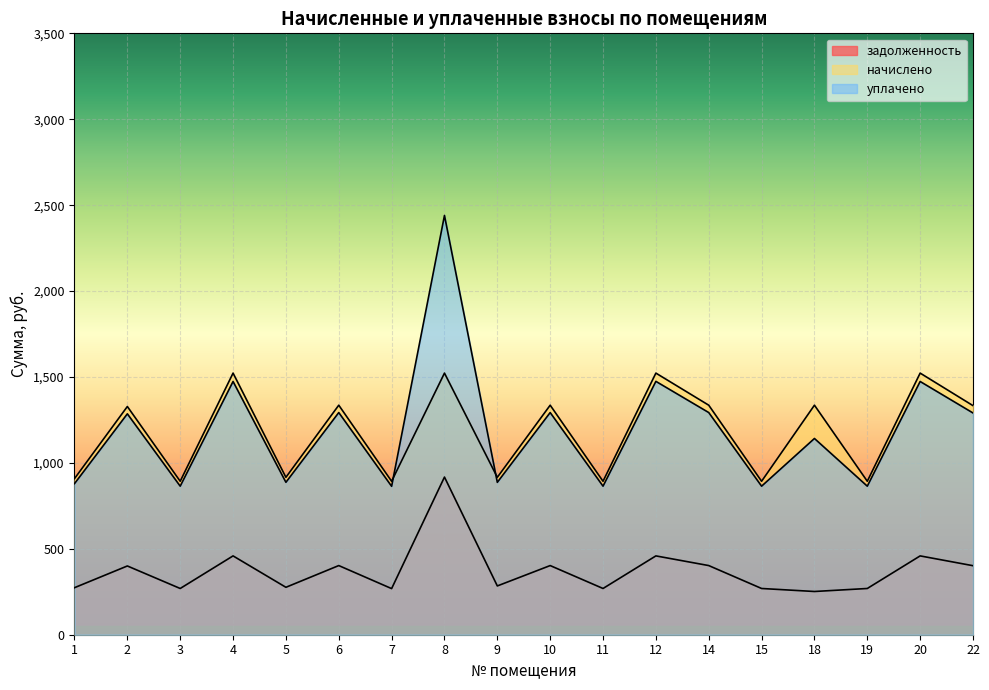

How many intersections are there between начислено and уплачено?

2